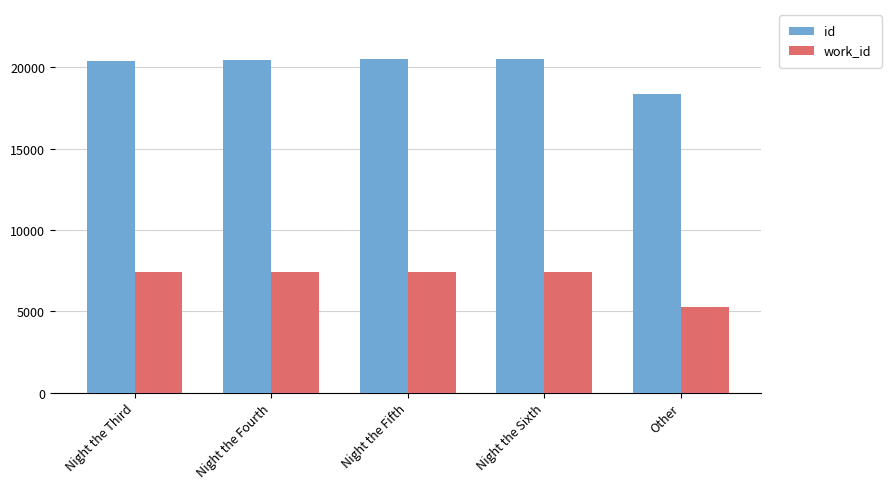

How many bars are there in total?

10